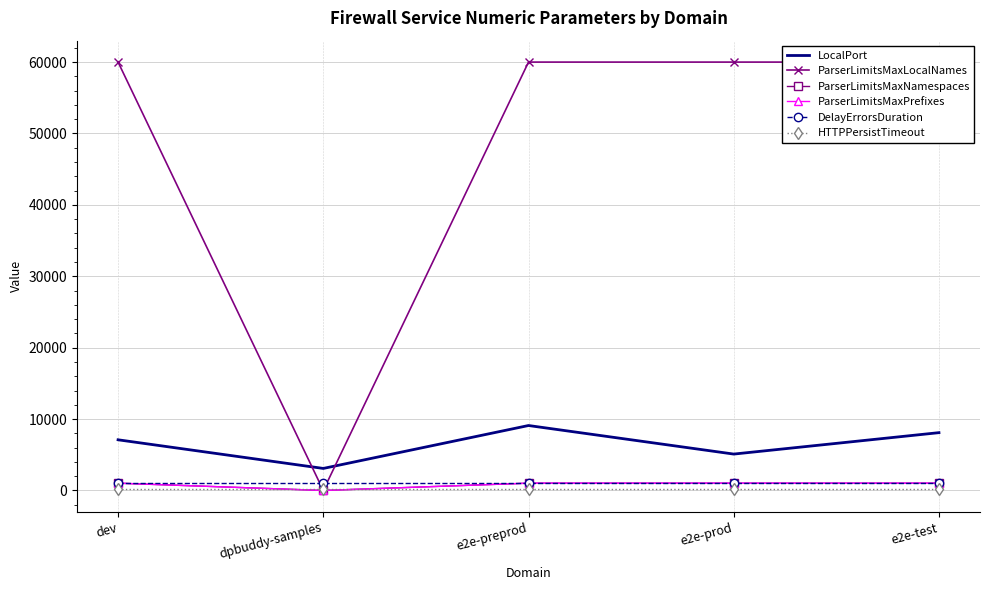

What is the label of the 2nd point from the right?

e2e-prod